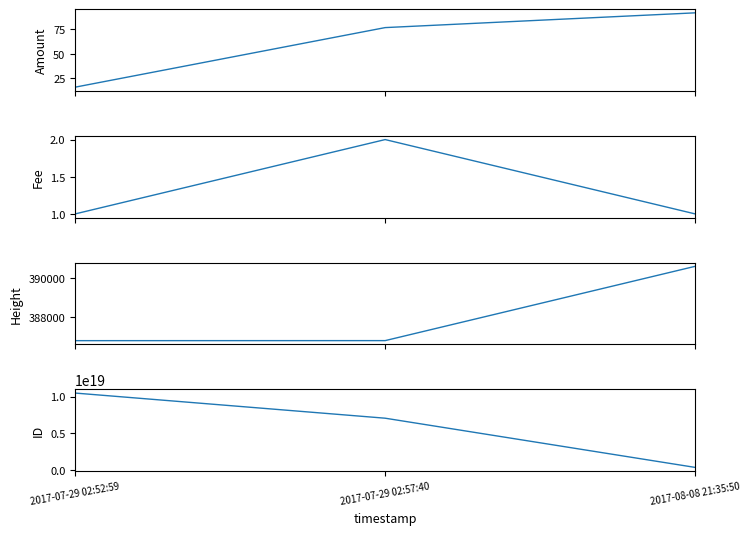

Is it true that ID equals 18170000201714896896.0 at 2017-07-29 02:52:59?

False